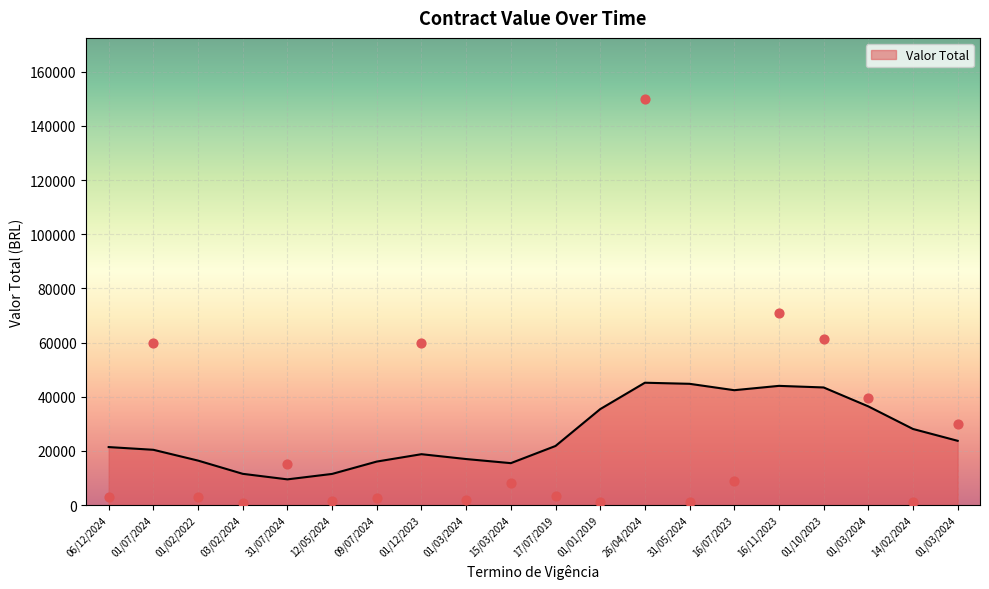

Which has a higher value, 06/12/2024 or 15/03/2024?

15/03/2024